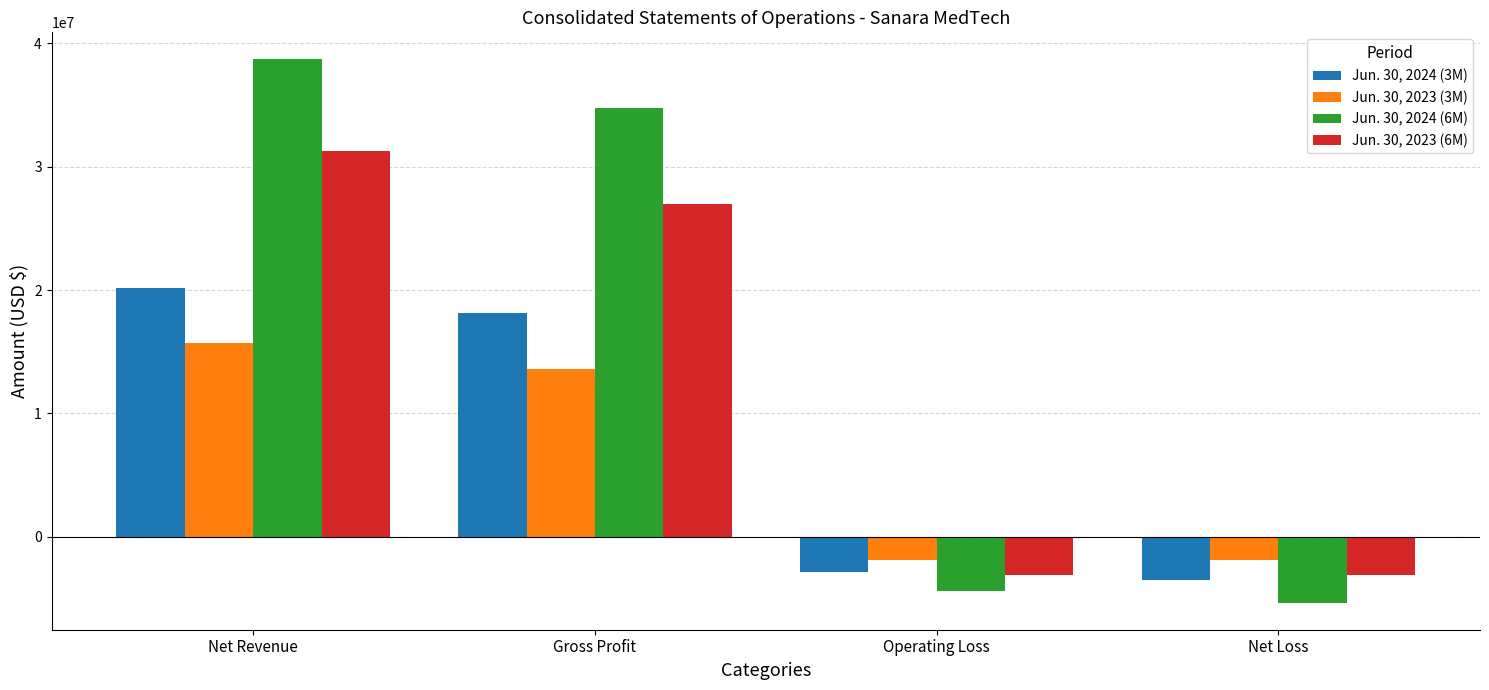

What is the label of the 4th bar from the left?

Net Loss